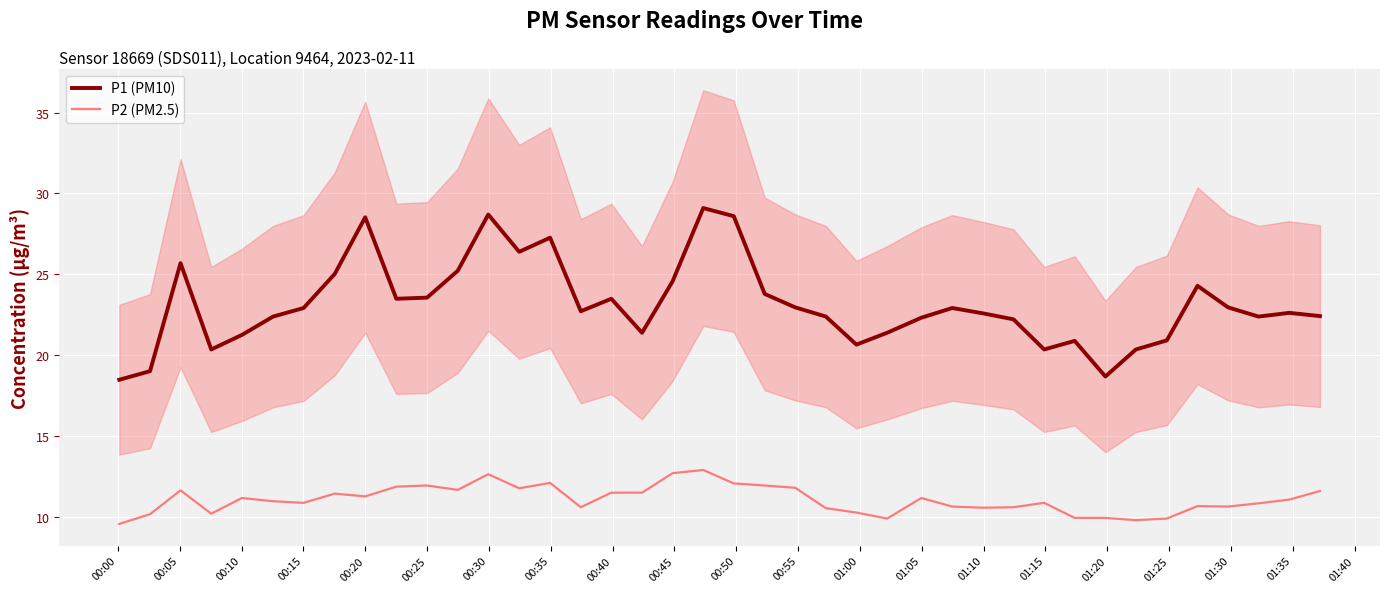

True or false: P2 (PM2.5) and P1 (PM10) intersect in this chart.

False